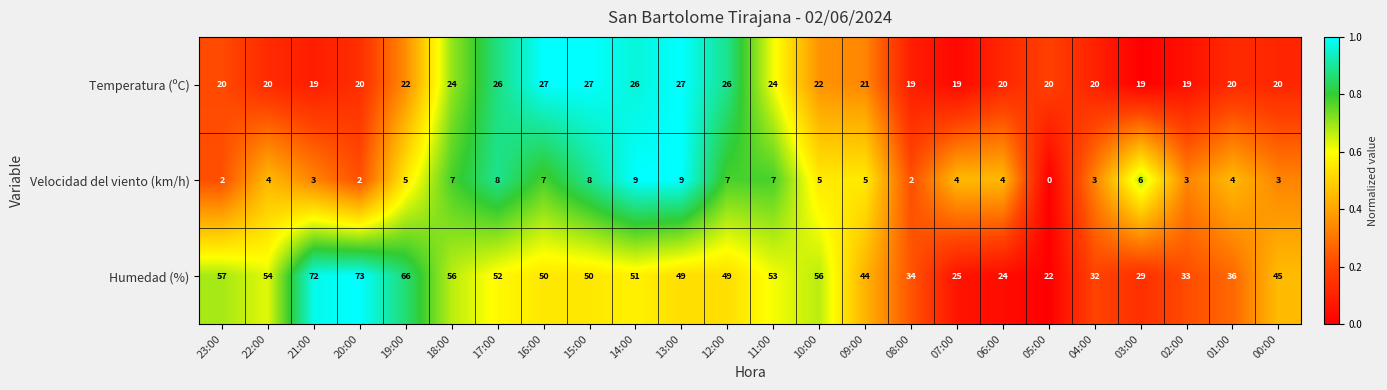

What is the average value of the Humedad (%) series?

46